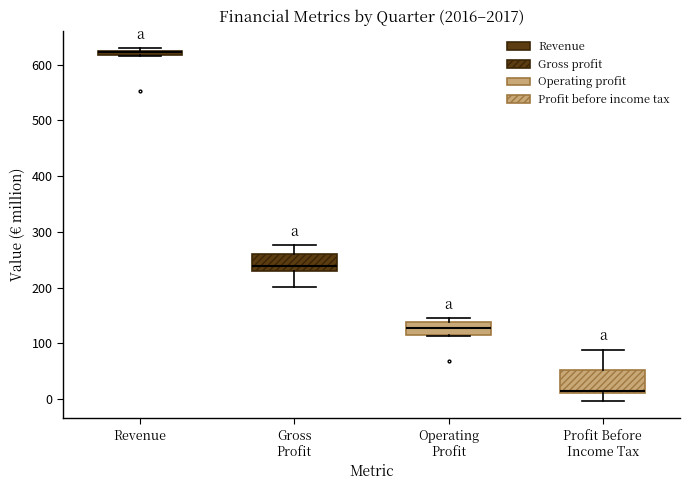

Where is the lower edge of the box for Operating Profit on the y-axis? The values are not printed on the chart, so give them approximately, as read against the axis.

110